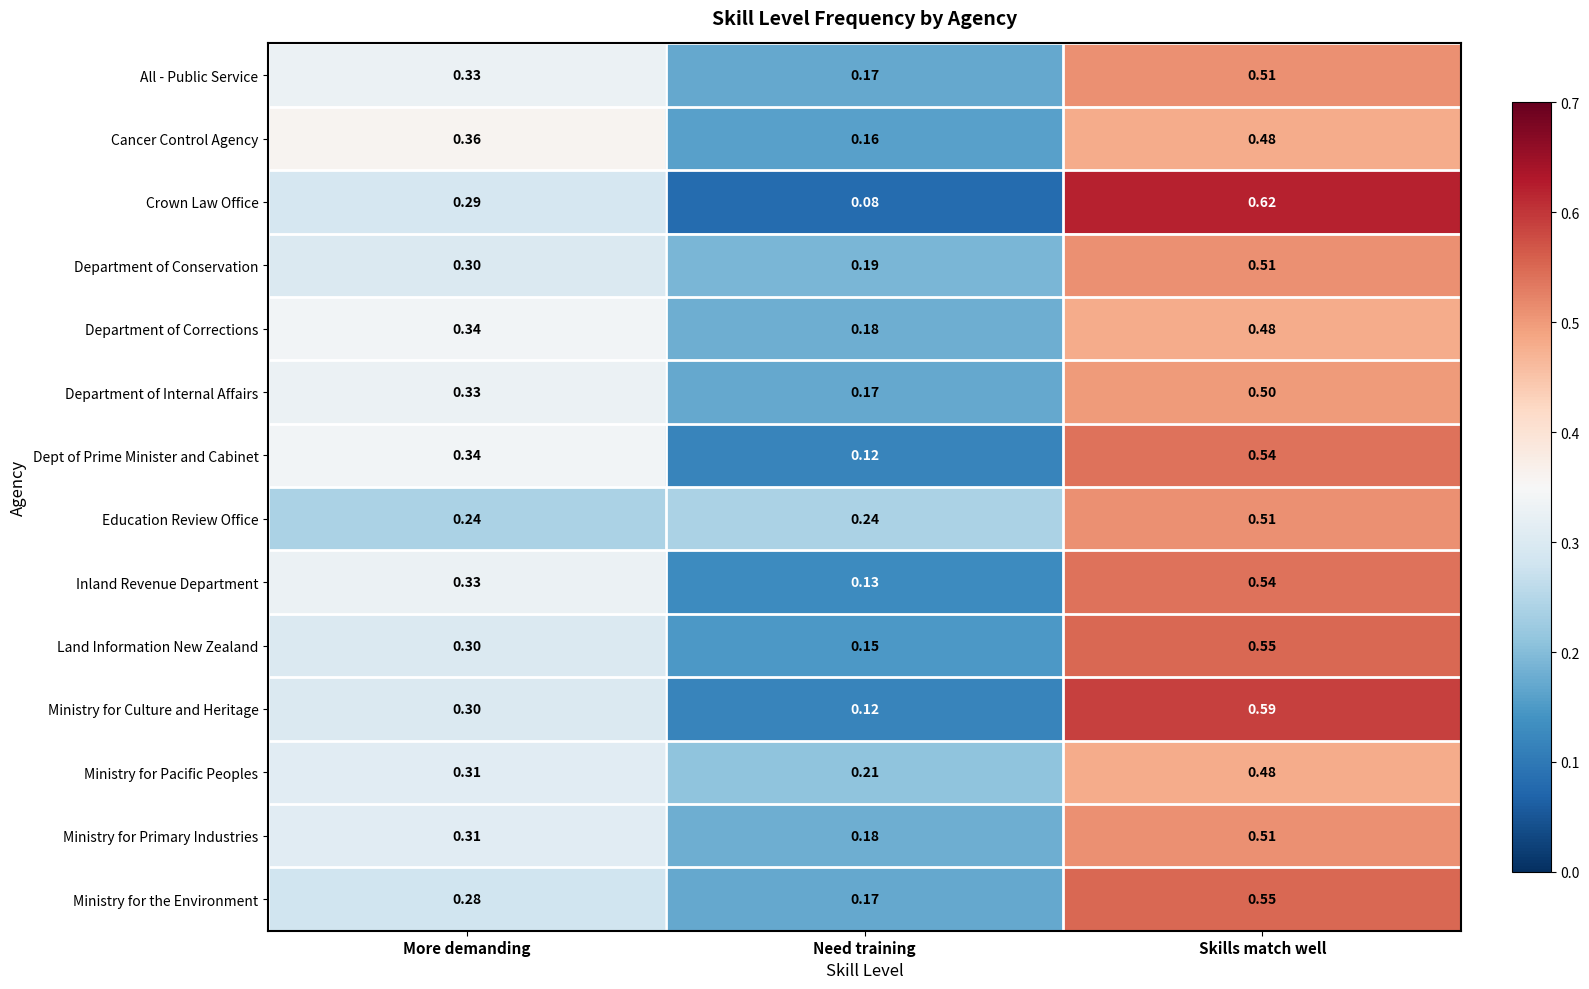

Is the value of Ministry for the Environment at Skills match well greater than the value of Land Information New Zealand at Need training?

Yes